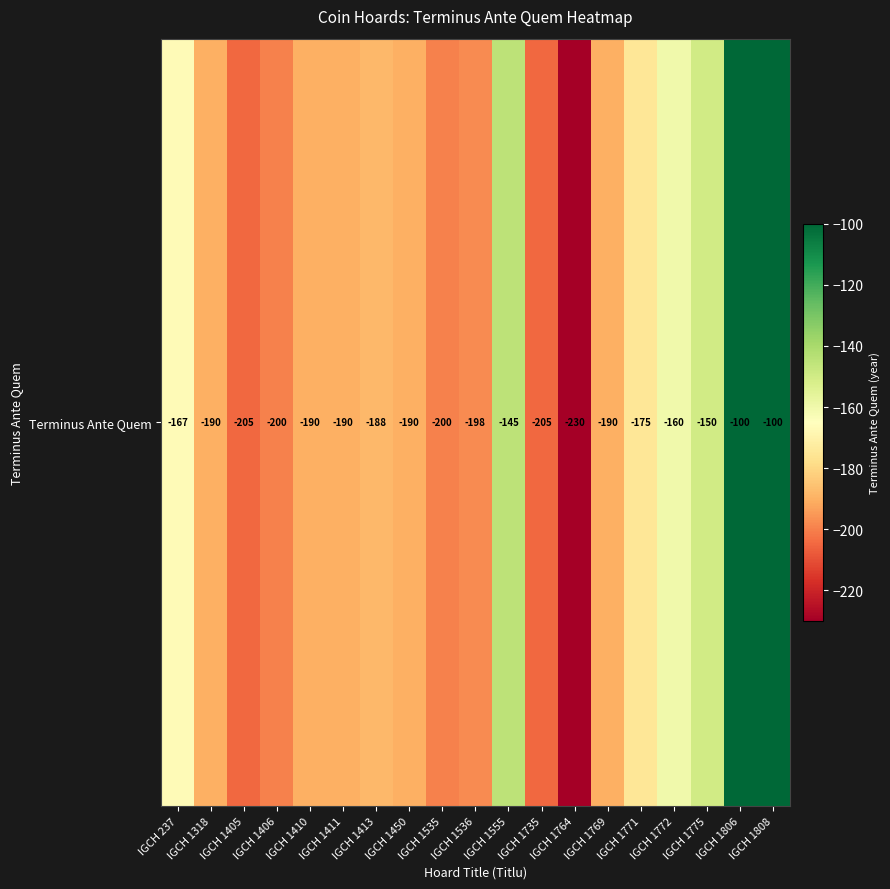

Reading left to right, transcribe all the data shown in this chart.

-167	-190	-205	-200	-190	-190	-188	-190	-200	-198	-145	-205	-230	-190	-175	-160	-150	-100	-100